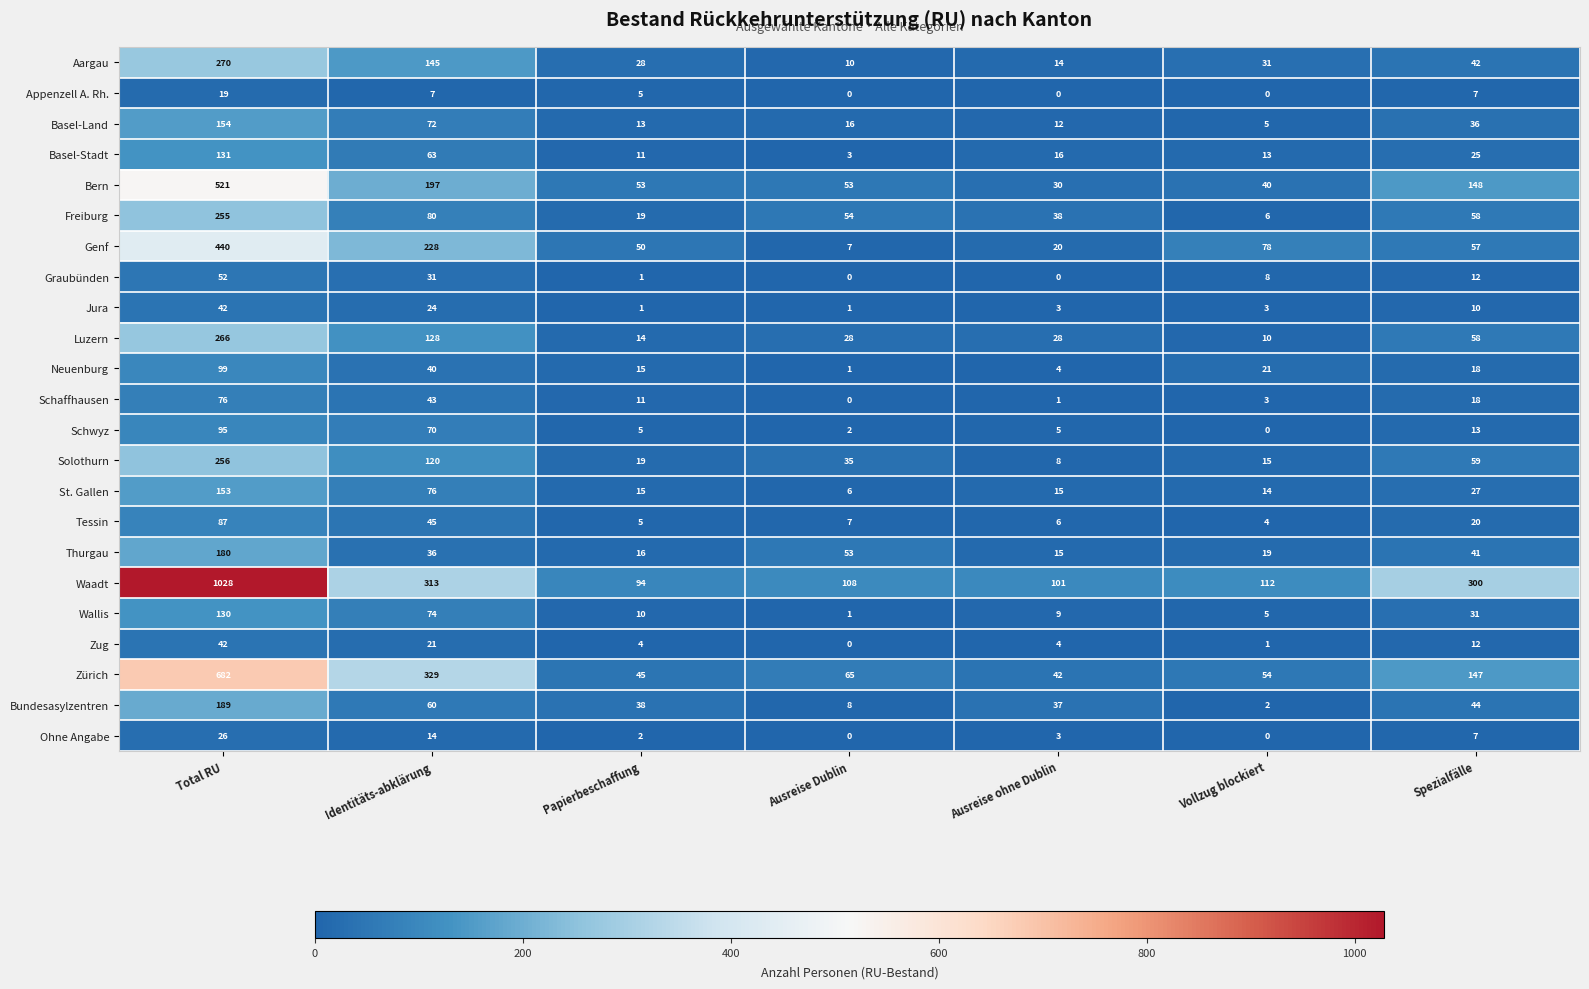

Rank the categories by Waadt value from lowest to highest.

Papierbeschaffung, Ausreise ohne Dublin, Ausreise Dublin, Vollzug blockiert, Spezialfälle, Identitäts-abklärung, Total RU